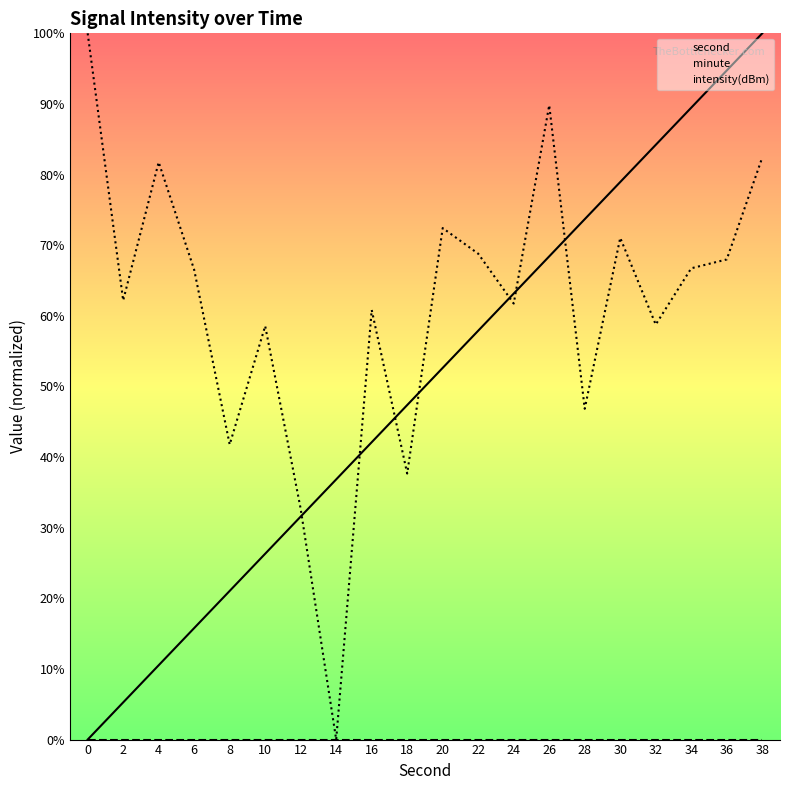

Rank the series by their average value, from highest to lowest.

intensity(dBm), second, minute